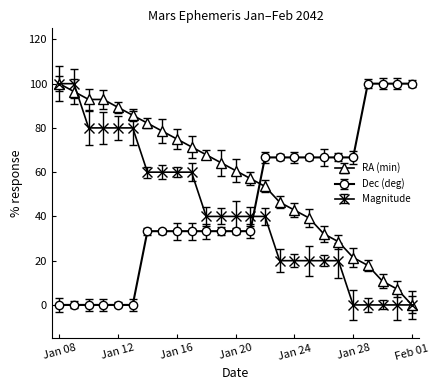

What is the maximum value shown in the chart?

100.0